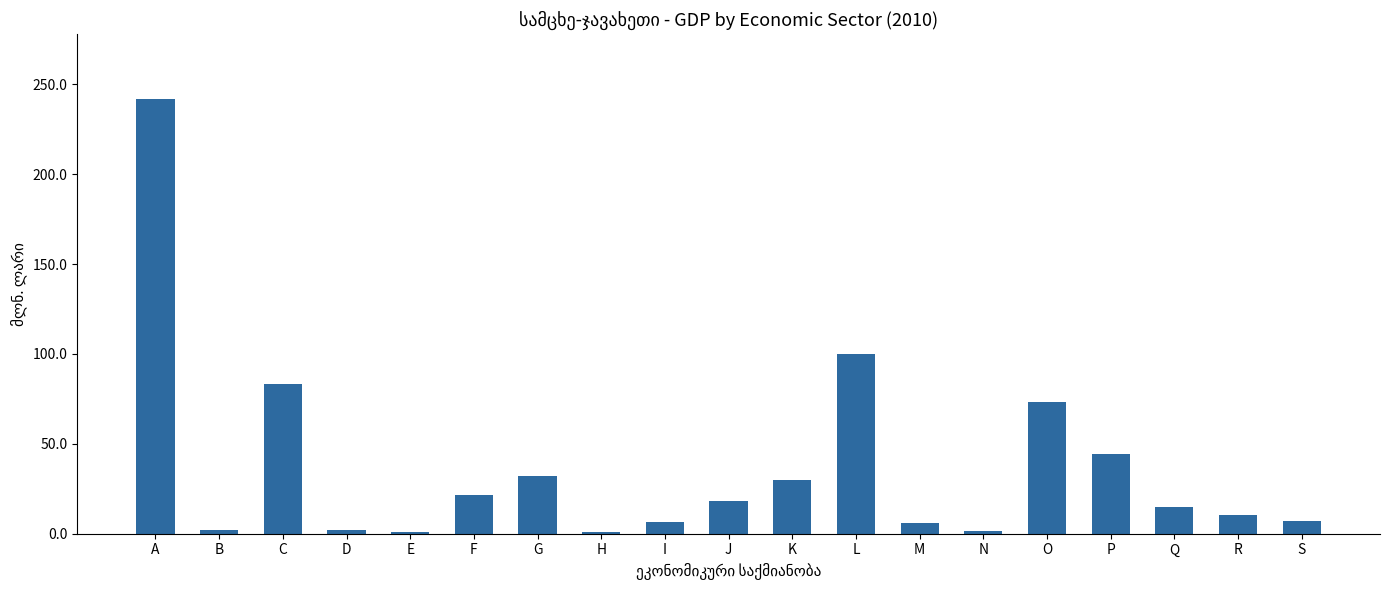

What is the average value?

36.6